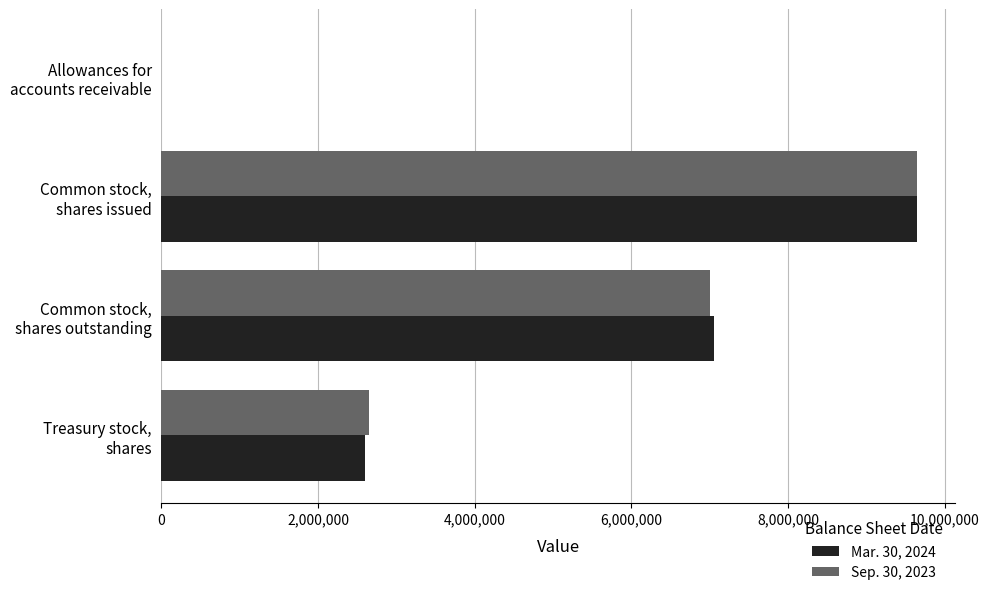

What are all the series names shown in the legend?

Mar. 30, 2024, Sep. 30, 2023